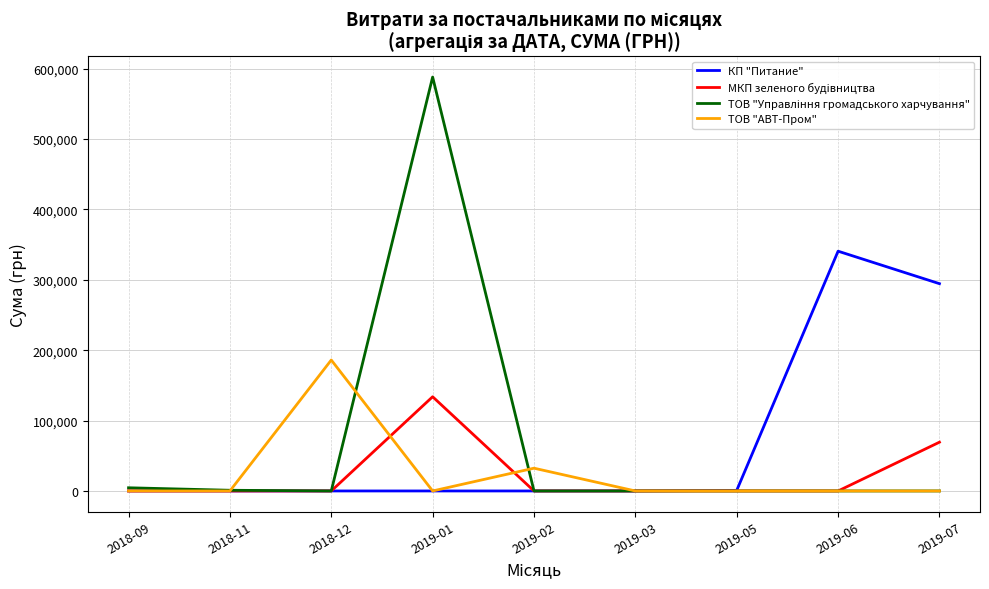

Which category has the highest value across all series?

2019-01